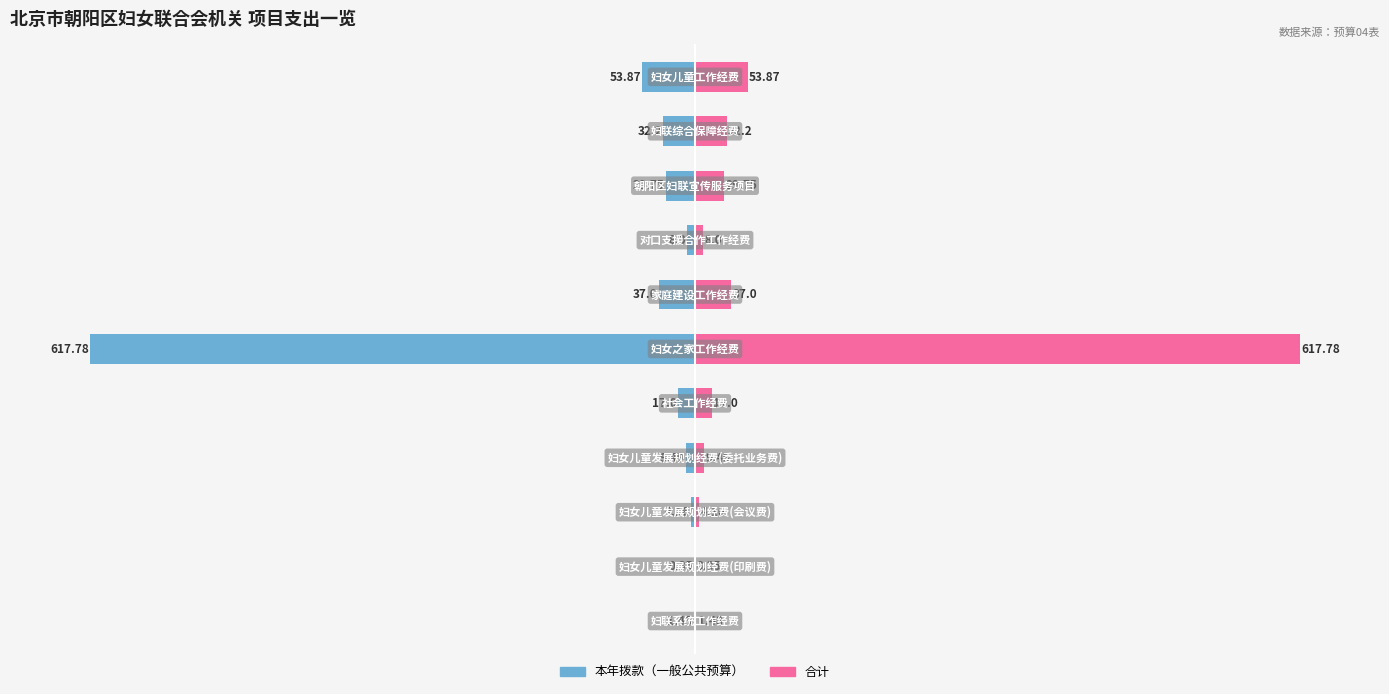

What are all the series names shown in the legend?

本年拨款(一般公共预算), 合计